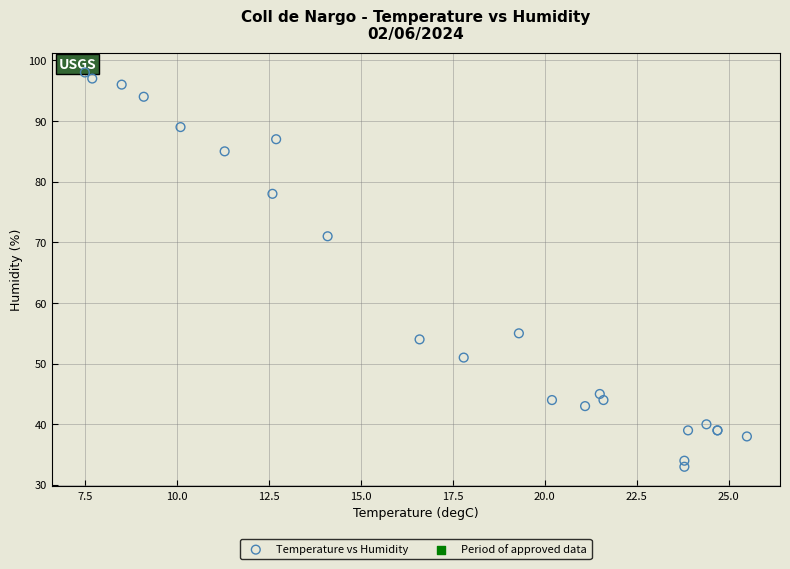

What Y value in the scatter plot is closest to 65?

71